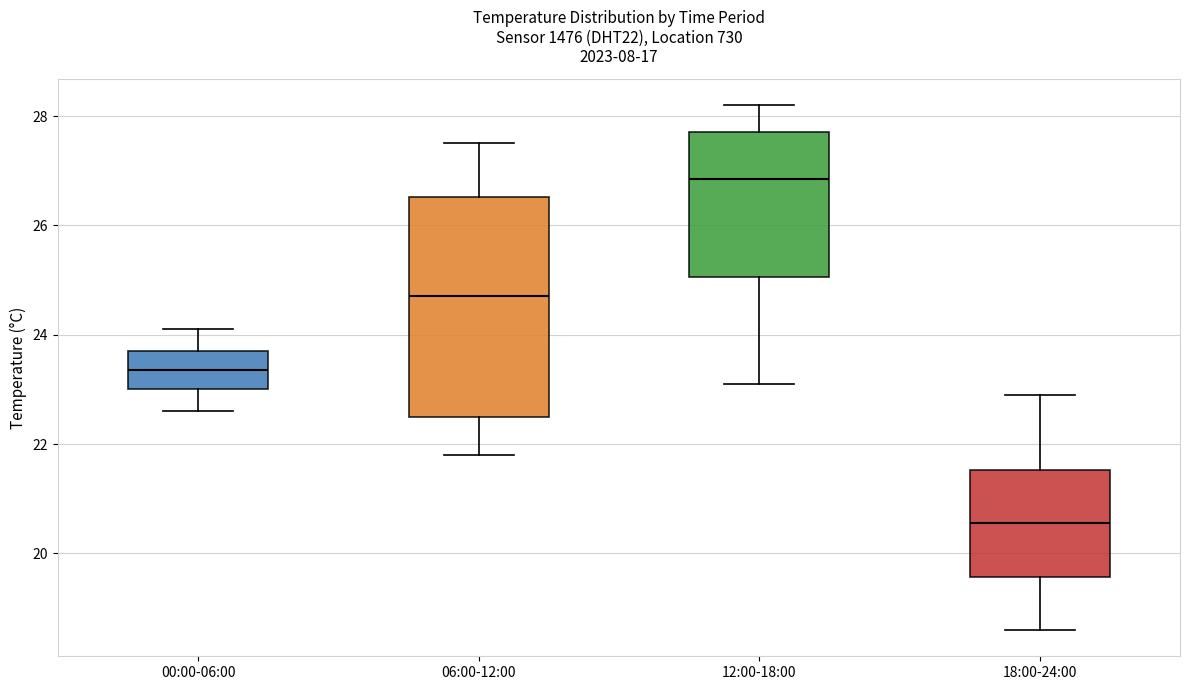

Reading left to right, read every box against the y-axis: the position of its median line, the range the box covers, and the ends of its whiskers. The values are not printed on the chart, so give them approximately, as read against the axis.

00:00-06:00: median 23.4, box 23.0 to 23.8, whiskers 22.6 to 24.2
06:00-12:00: median 24.8, box 22.6 to 26.6, whiskers 21.8 to 27.6
12:00-18:00: median 26.8, box 25.0 to 27.8, whiskers 23.2 to 28.2
18:00-24:00: median 20.6, box 19.6 to 21.6, whiskers 18.6 to 23.0